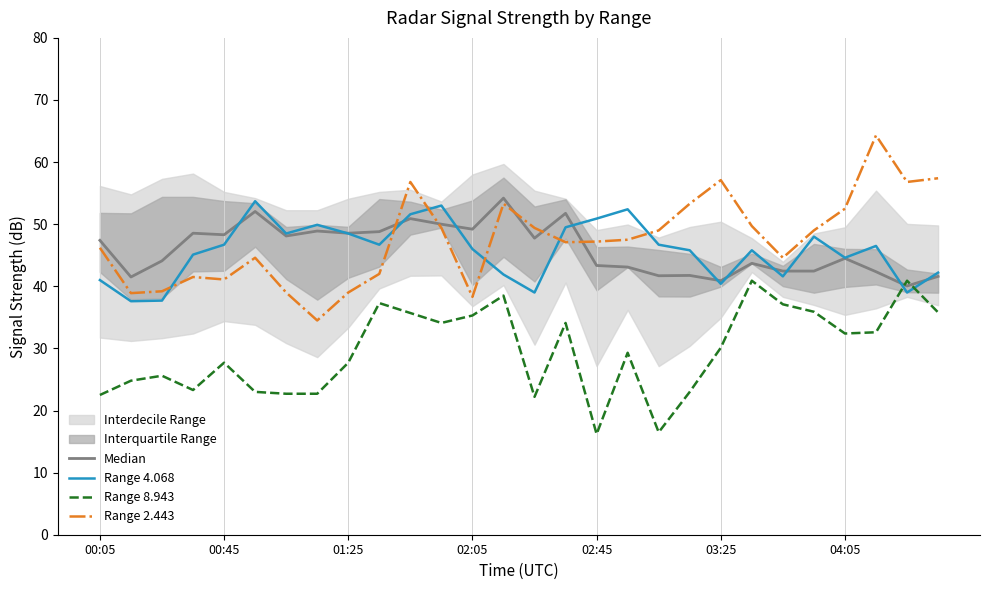

What is the difference between the maximum and minimum values in the Median series?

14.2